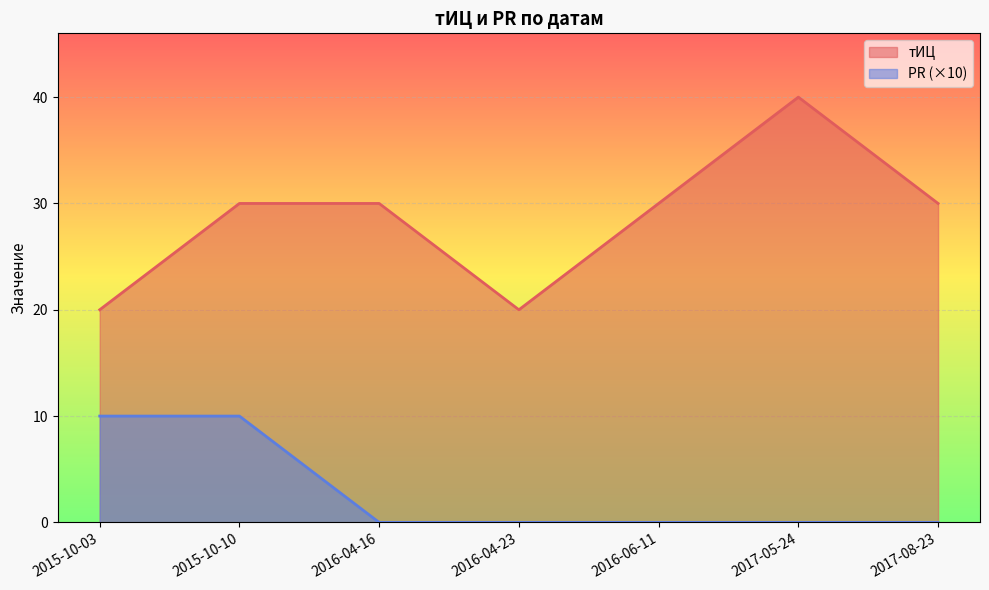

The тИЦ series shows 8 at 2017-08-23. True or false?

False